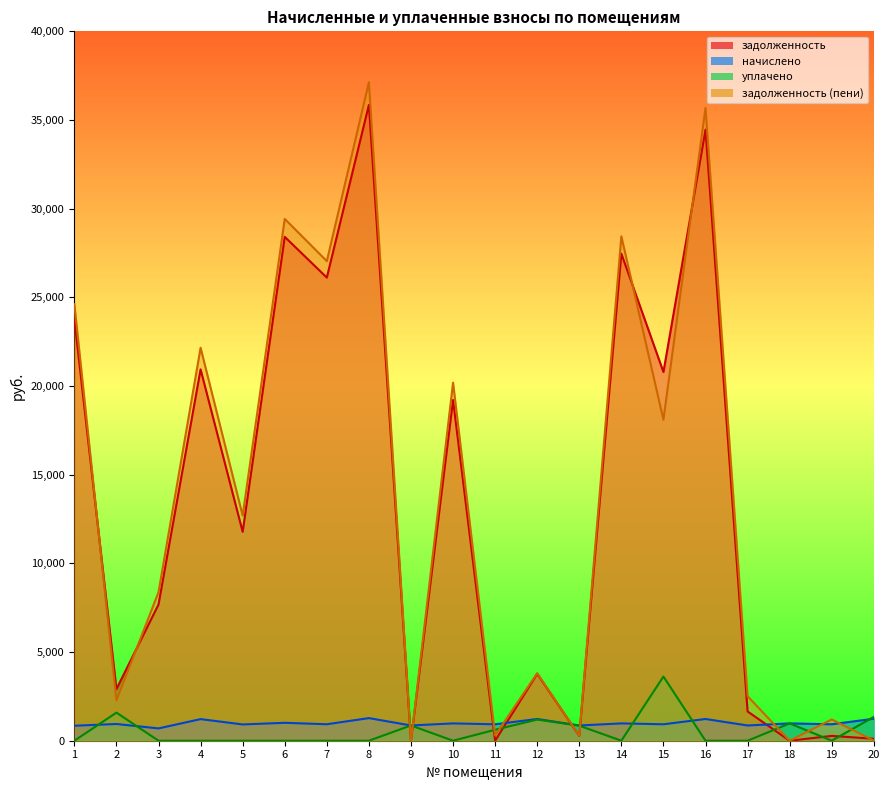

Reading left to right, transcribe all the data shown in this chart.

задолженность: 1=23767.6	2=2910.9	3=7680.8	4=20939.3	5=11778.0	6=28411.4	7=26114.4	8=35851.1	9=0.0	10=19212.6	11=0.0	12=3773.0	13=274.9	14=27462.6	15=20791.0	16=34453.1	17=1649.2	18=0.2	19=272.7	20=111.5
начислено: 1=845.4	2=943.0	3=694.4	4=1218.3	5=918.2	6=1010.5	7=928.9	8=1275.2	9=859.6	10=976.8	11=927.1	12=1225.4	13=859.6	14=976.8	15=927.1	16=1225.4	17=859.6	18=976.8	19=927.1	20=1239.7
уплачено: 1=0.0	2=1584.0	3=0.0	4=0.0	5=0.0	6=0.0	7=0.0	8=0.0	9=860.0	10=0.0	11=618.0	12=1192.0	13=848.0	14=0.0	15=3618.0	16=0.0	17=0.0	18=977.0	19=0.0	20=1345.7
задолженность (пени): 1=24612.9	2=2269.9	3=8375.2	4=22157.6	5=12696.2	6=29422.0	7=27043.3	8=37126.3	9=0.0	10=20189.4	11=296.5	12=3806.4	13=286.5	14=28439.4	15=18100.0	16=35678.5	17=2508.8	18=0.0	19=1199.8	20=5.4